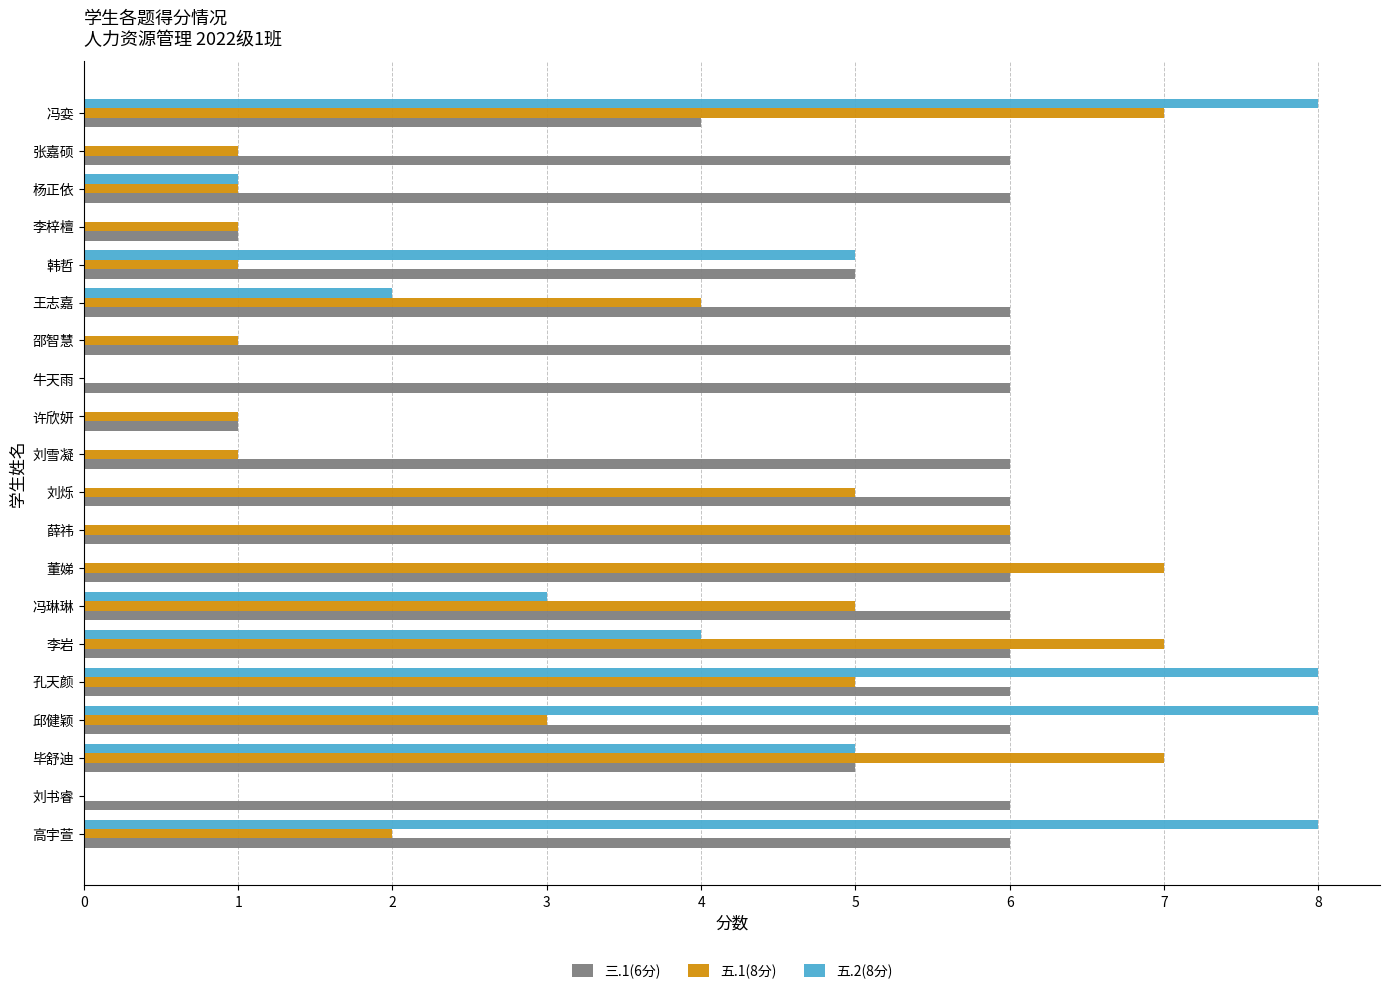

What is the total value across all series at 孔天颜?

19